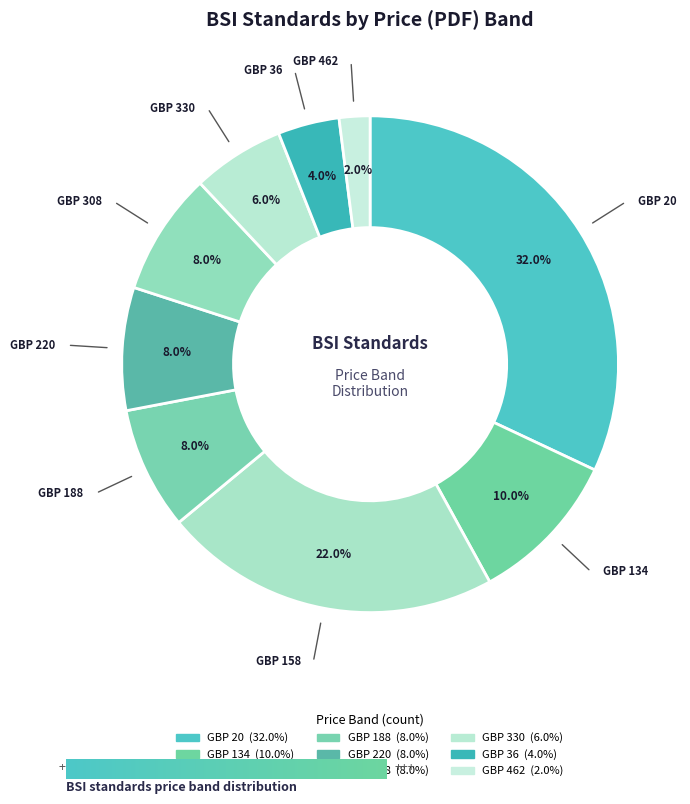

How many slices are in this pie chart?

9